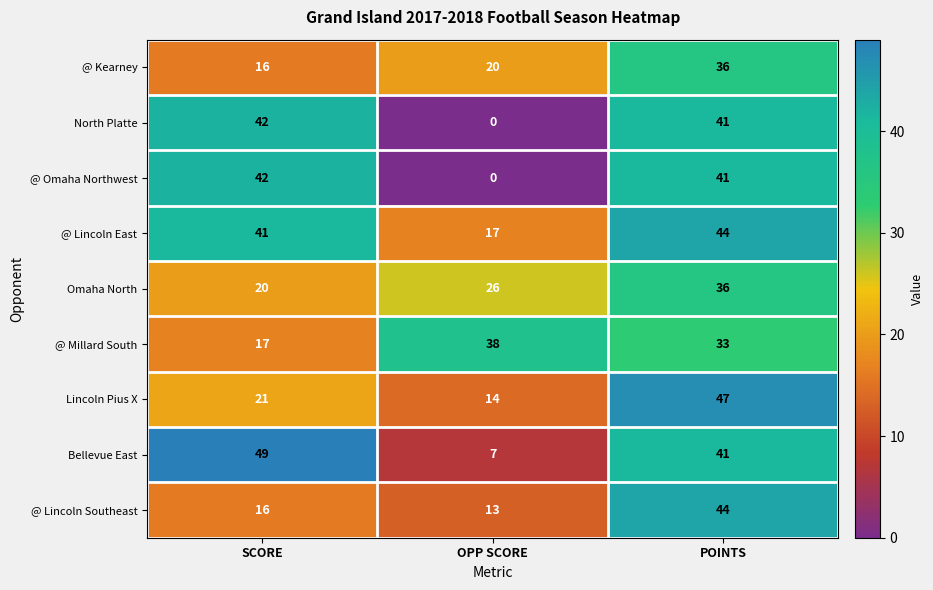

What is the difference between the maximum and minimum values in the Bellevue East series?

42